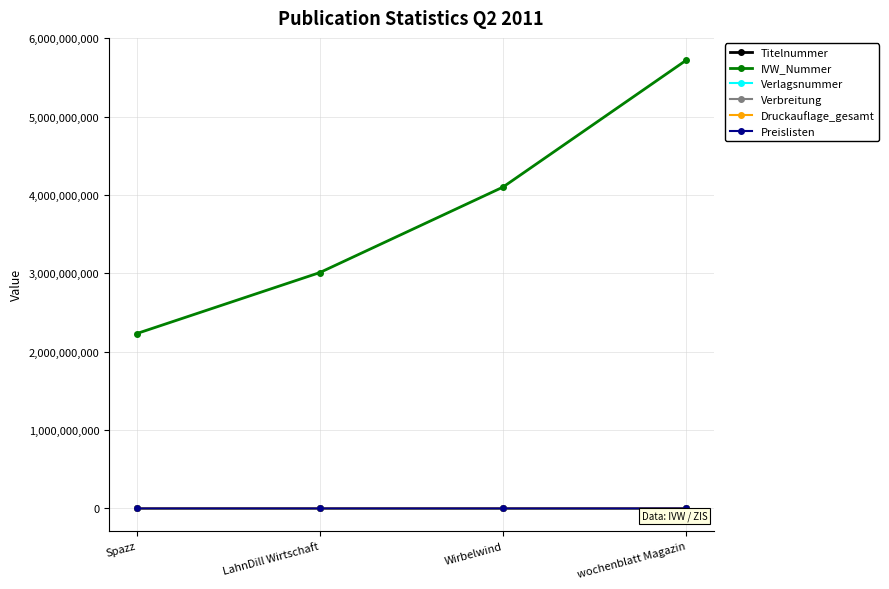

What is the difference between the maximum and minimum values in the Preislisten series?

2005